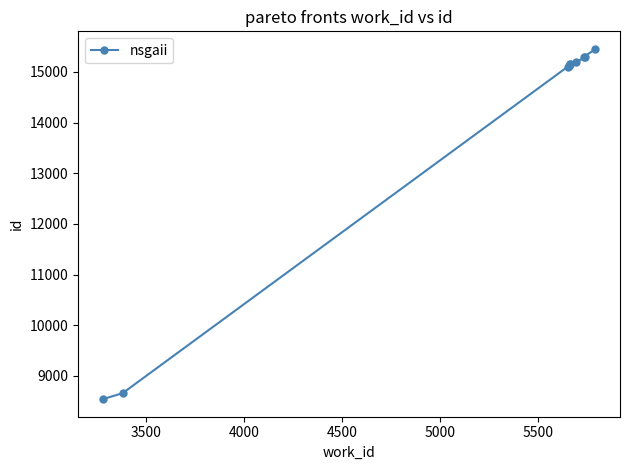

What is the maximum value shown in the chart?

15457